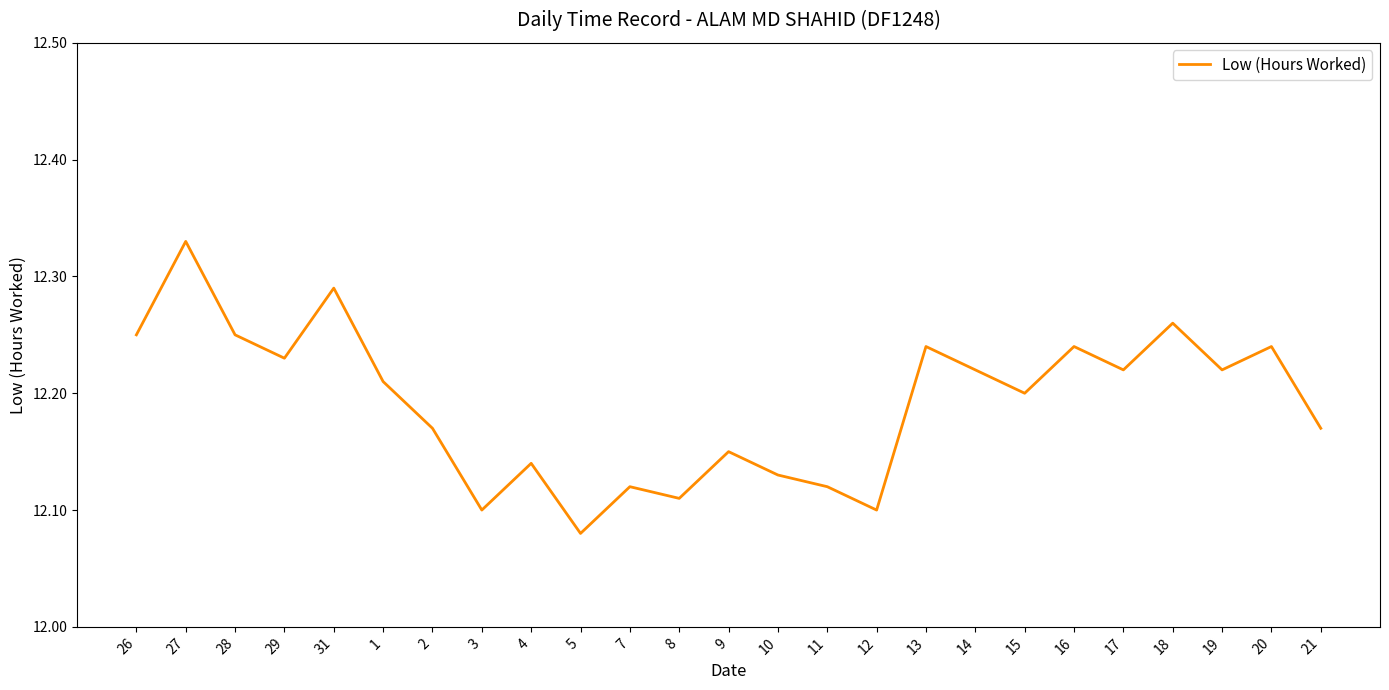

Where is the data nearest to the value 12?

5